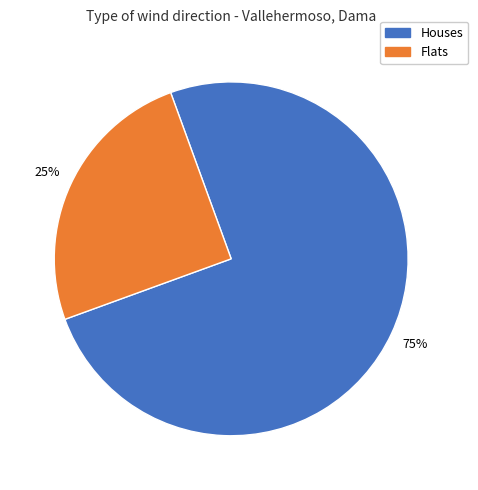

Is it true that Flats is 12% of the pie?

False